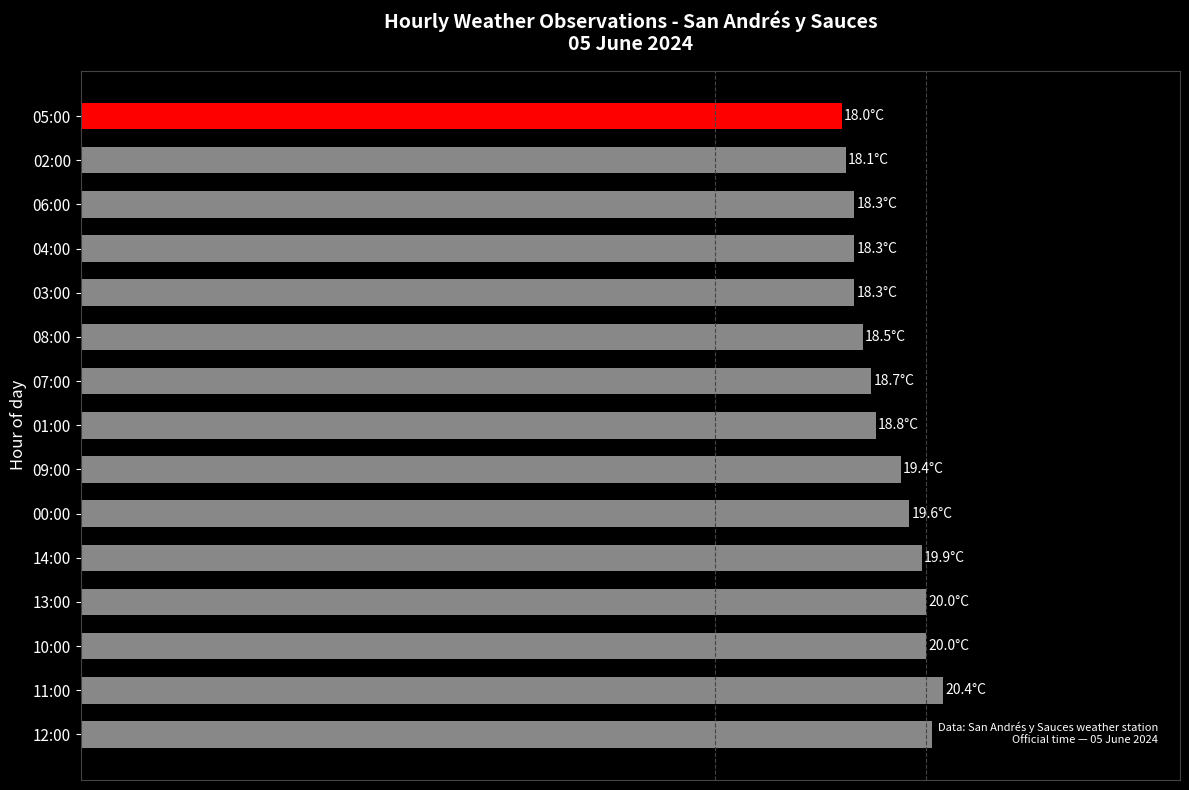

How many distinct data groups are displayed?

1